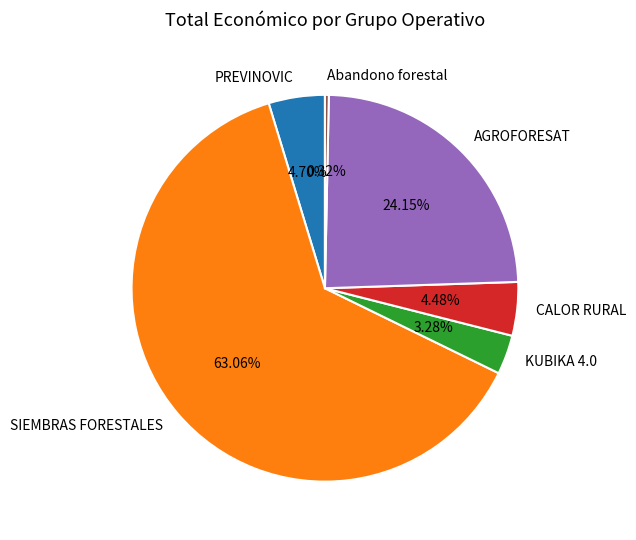

To the nearest percent, what is the difference between the KUBIKA 4.0 and Abandono forestal slice percentages?

3%